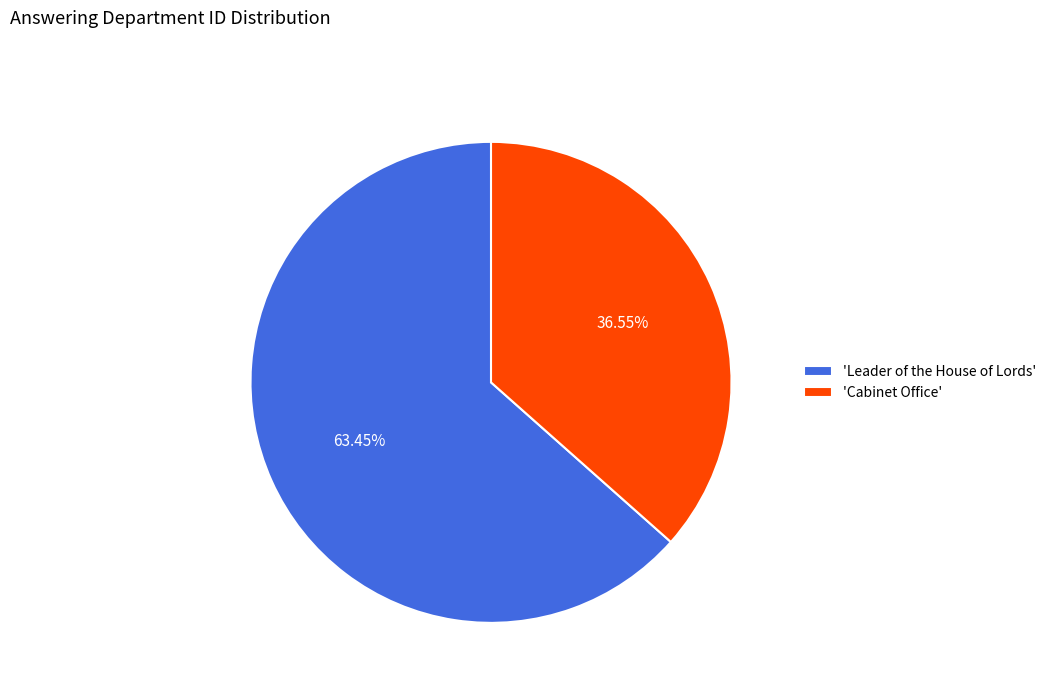

Do 'Leader of the House of Lords' and 'Cabinet Office' together represent more than half of the pie?

Yes